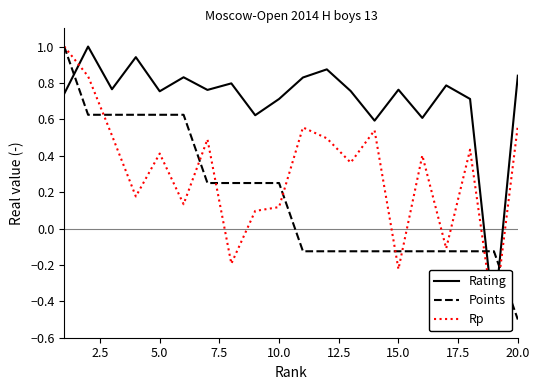

The value of Points at 10.0 is 0.4. True or false?

False